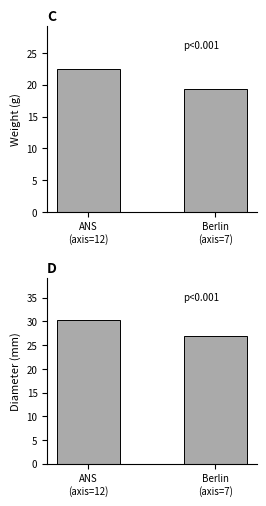

At which category is the sum across all series the highest?

ANS
(axis=12)